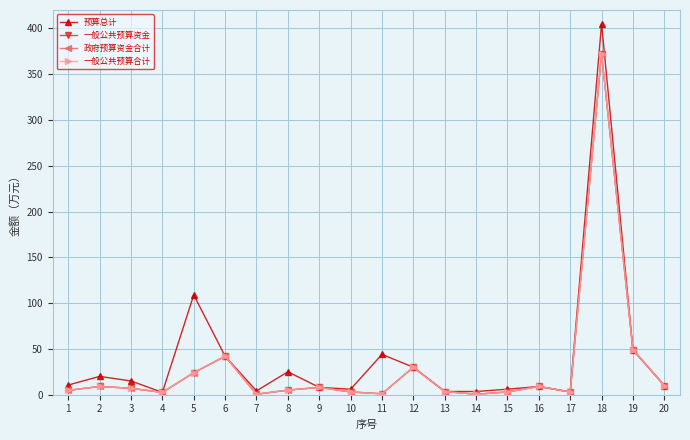

What is the value of the 预算总计 point at the 16th from the left?

9.0